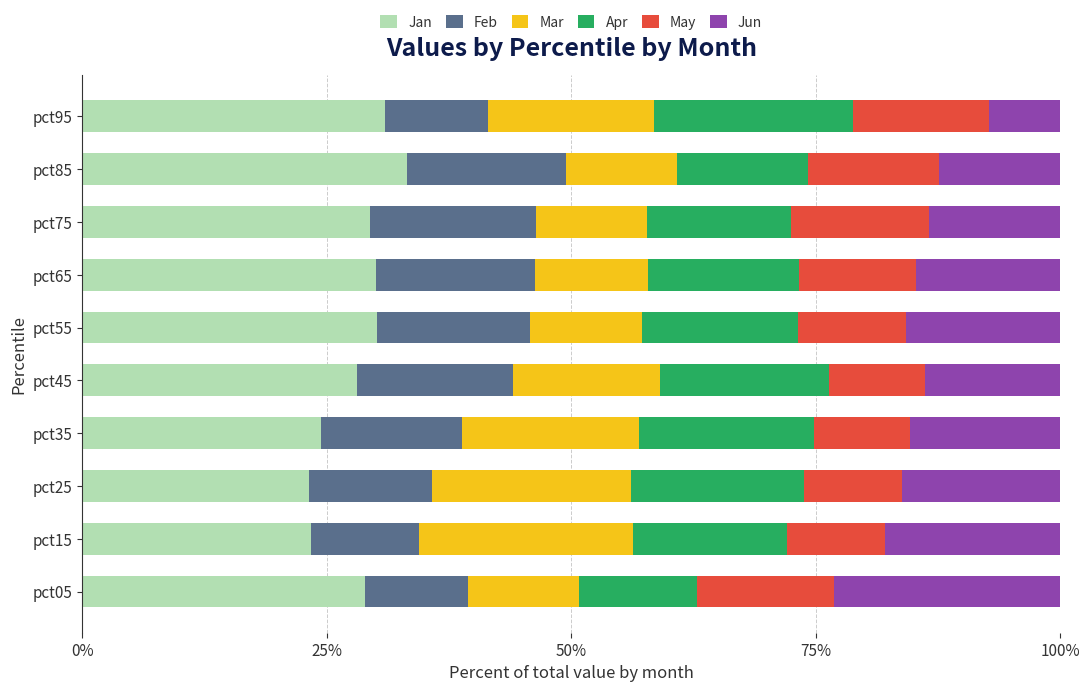

What is the difference between the maximum and second lowest values in the Jan series?

9.8